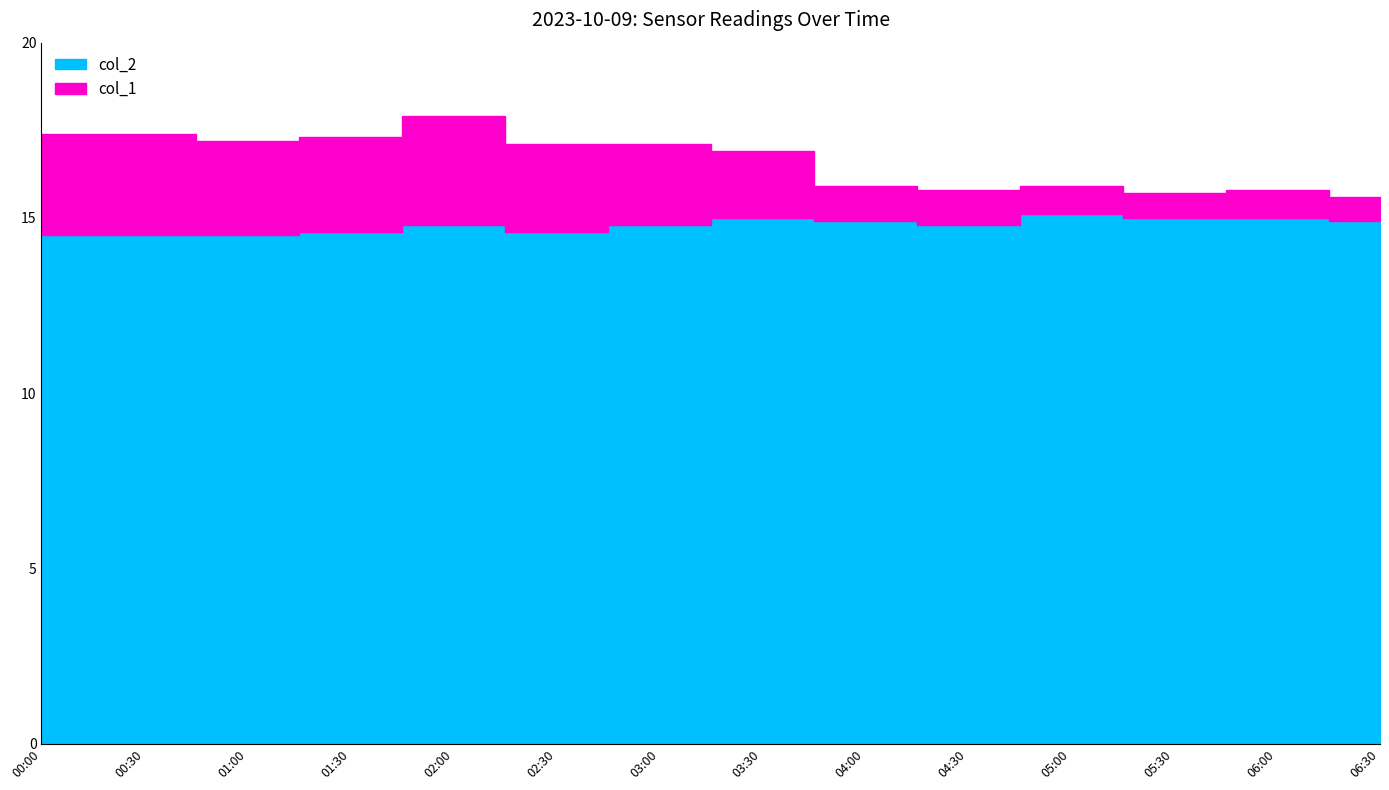

What is the difference between the highest and lowest values at 06:00?

14.2